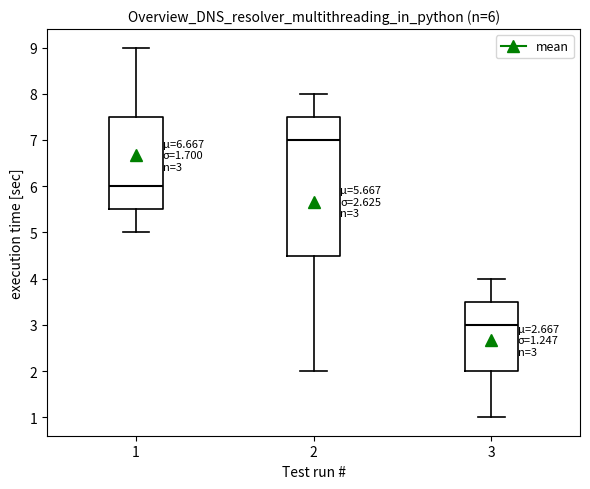

Which box has the highest median line?

2